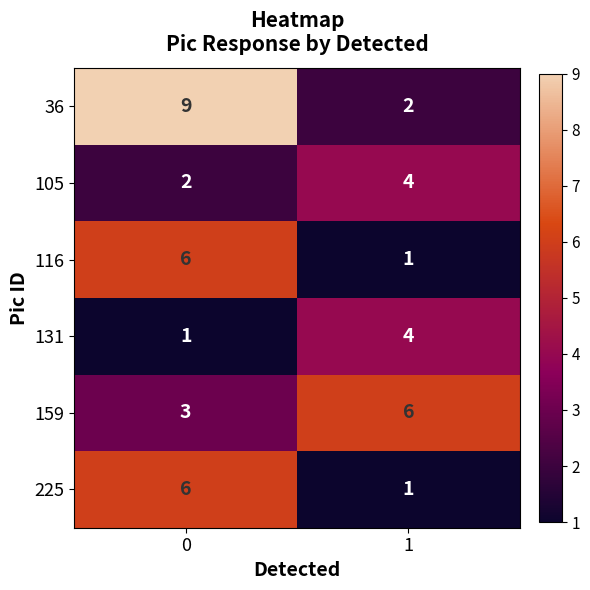

What is the sum of the 36 values at 1 and 0?

11